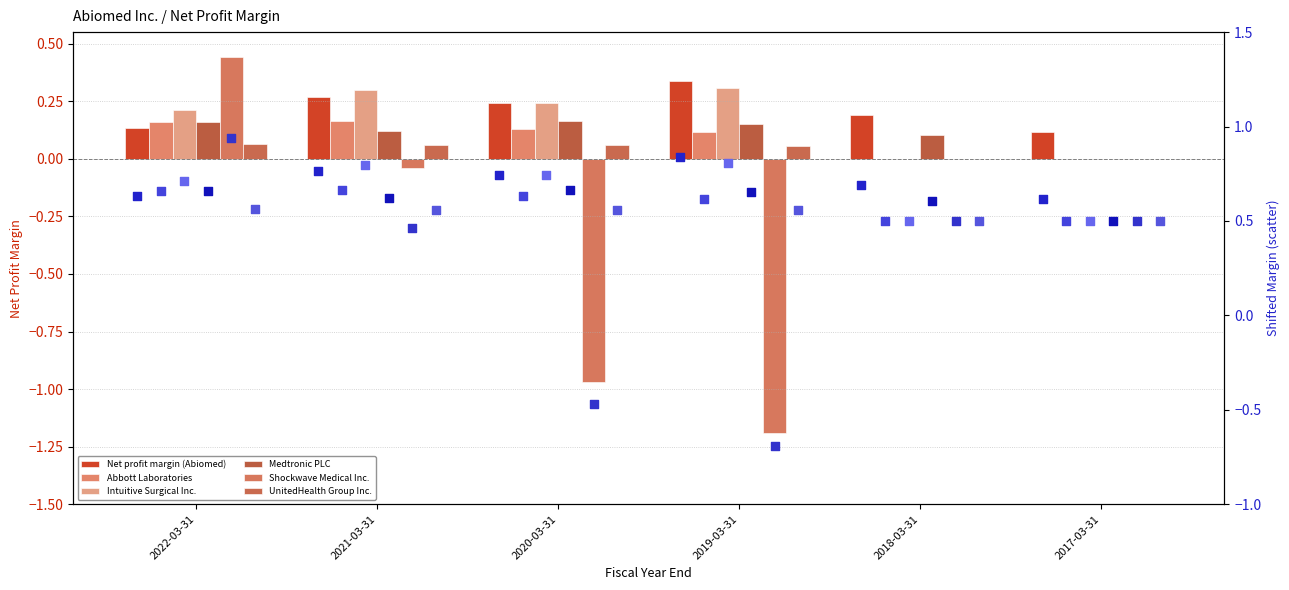

Which series reaches the minimum Y coordinate?

Shockwave Medical Inc.